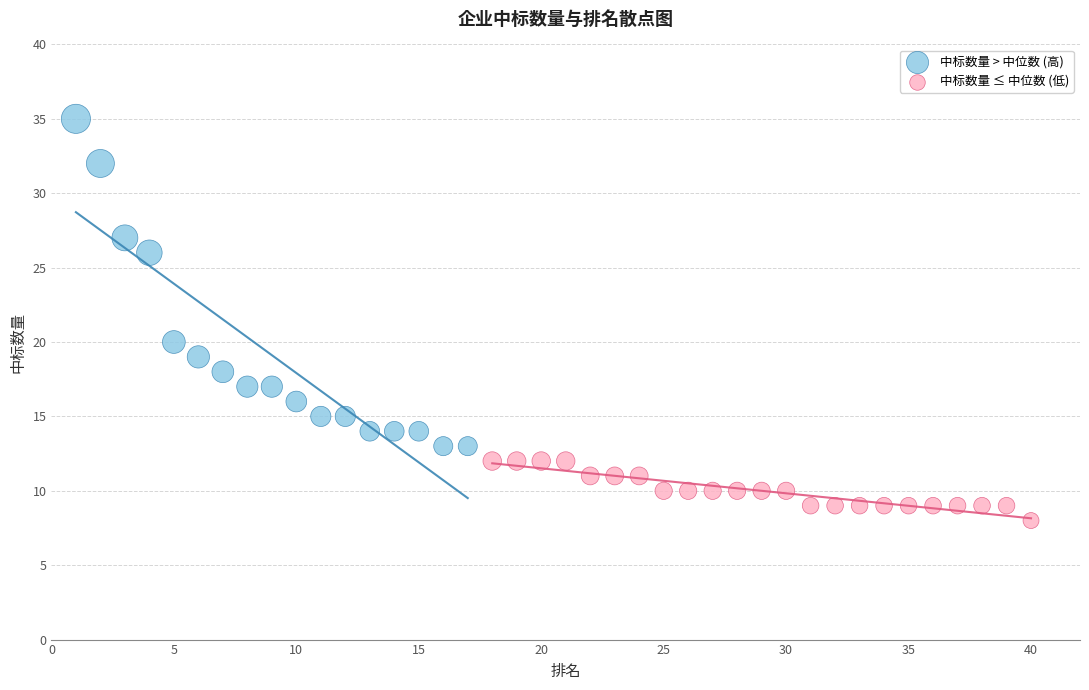

Which series has the widest spread of Y values?

中标数量 > 中位数 (高)